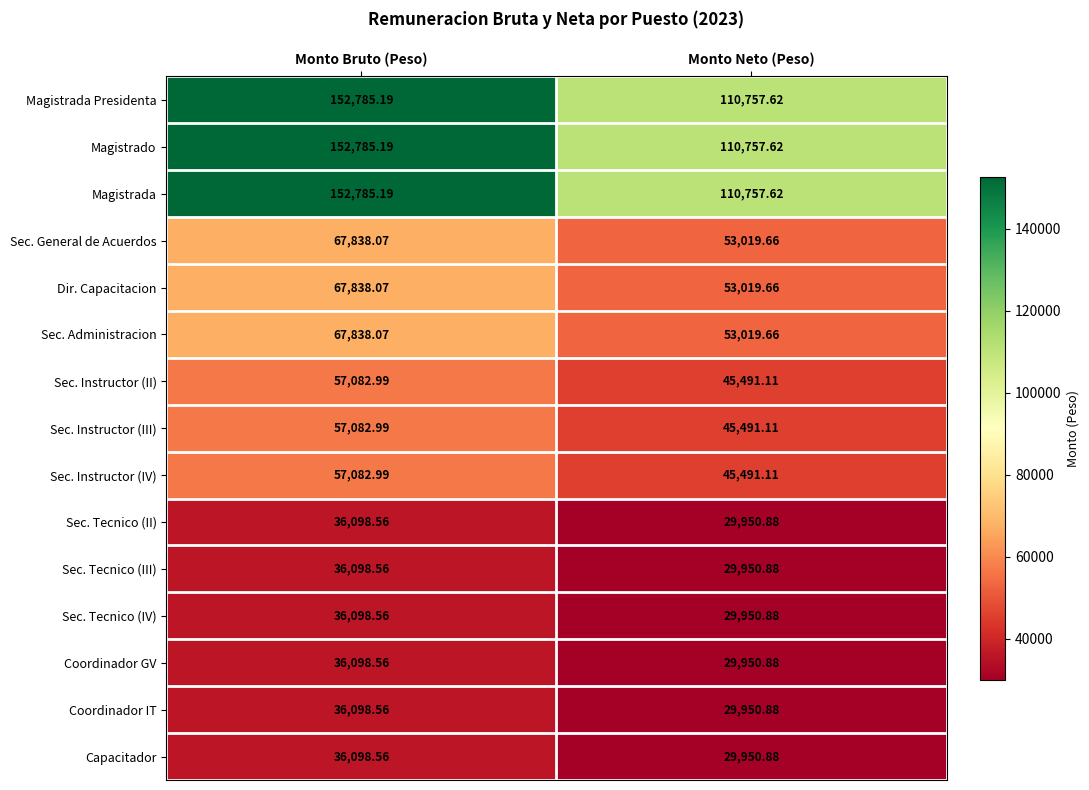

What is the greatest value displayed?

152785.2